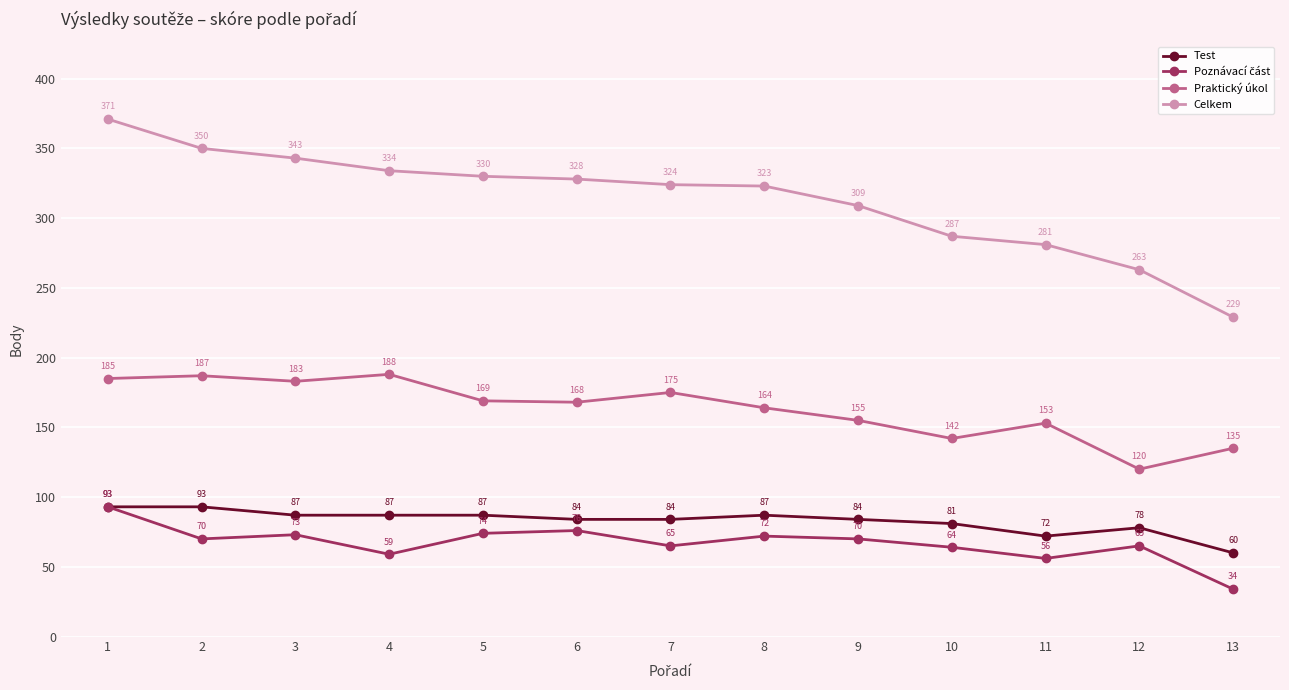

The Celkem series shows 324 at 7. True or false?

True